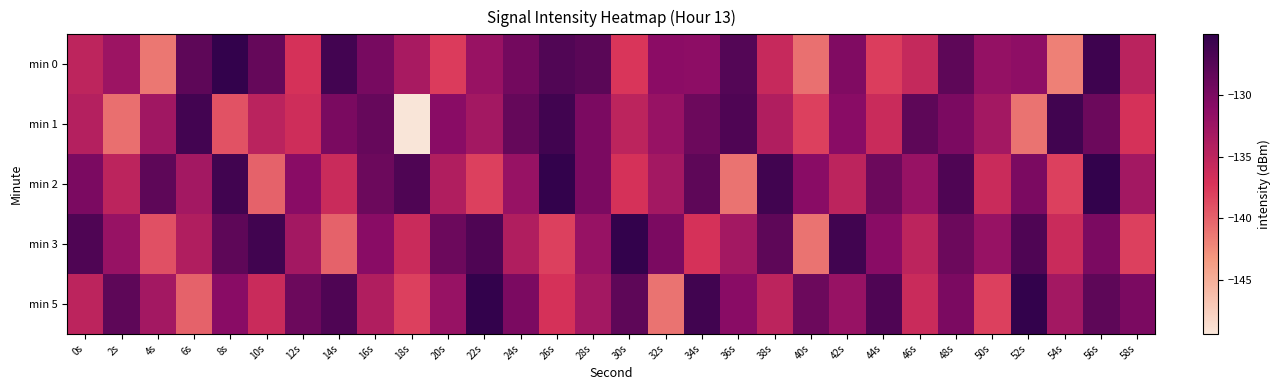

Reading left to right, transcribe all the data shown in this chart.

min 0: 0s=-135.1	2s=-132.4	4s=-141.3	6s=-128.0	8s=-125.0	10s=-128.5	12s=-137.0	14s=-126.2	16s=-129.7	18s=-133.3	20s=-137.7	22s=-132.1	24s=-129.4	26s=-127.2	28s=-127.7	30s=-137.3	32s=-131.1	34s=-131.3	36s=-127.4	38s=-135.7	40s=-140.9	42s=-130.3	44s=-137.8	46s=-135.6	48s=-128.0	50s=-131.8	52s=-131.3	54s=-141.8	56s=-125.8	58s=-134.8
min 1: 0s=-134.3	2s=-140.8	4s=-132.7	6s=-126.2	8s=-139.0	10s=-134.8	12s=-136.4	14s=-129.9	16s=-128.6	18s=-149.4	20s=-131.0	22s=-133.0	24s=-128.5	26s=-126.0	28s=-130.0	30s=-135.0	32s=-132.0	34s=-129.0	36s=-127.0	38s=-134.0	40s=-138.0	42s=-131.0	44s=-136.0	46s=-128.0	48s=-130.0	50s=-133.0	52s=-141.0	54s=-126.0	56s=-129.0	58s=-137.0
min 2: 0s=-130.0	2s=-135.0	4s=-128.0	6s=-133.0	8s=-126.0	10s=-140.0	12s=-131.0	14s=-136.0	16s=-129.0	18s=-127.0	20s=-134.0	22s=-138.0	24s=-132.0	26s=-125.0	28s=-130.0	30s=-137.0	32s=-133.0	34s=-128.0	36s=-141.0	38s=-126.0	40s=-131.0	42s=-135.0	44s=-129.0	46s=-132.0	48s=-127.0	50s=-136.0	52s=-130.0	54s=-138.0	56s=-125.0	58s=-133.0
min 3: 0s=-127.0	2s=-132.0	4s=-139.0	6s=-134.0	8s=-128.0	10s=-126.0	12s=-133.0	14s=-140.0	16s=-131.0	18s=-136.0	20s=-129.0	22s=-127.0	24s=-134.0	26s=-138.0	28s=-132.0	30s=-125.0	32s=-130.0	34s=-137.0	36s=-133.0	38s=-128.0	40s=-141.0	42s=-126.0	44s=-131.0	46s=-135.0	48s=-129.0	50s=-132.0	52s=-127.0	54s=-136.0	56s=-130.0	58s=-138.0
min 5: 0s=-135.0	2s=-128.0	4s=-133.0	6s=-140.0	8s=-131.0	10s=-136.0	12s=-129.0	14s=-127.0	16s=-134.0	18s=-138.0	20s=-132.0	22s=-125.0	24s=-130.0	26s=-137.0	28s=-133.0	30s=-128.0	32s=-141.0	34s=-126.0	36s=-131.0	38s=-135.0	40s=-129.0	42s=-132.0	44s=-127.0	46s=-136.0	48s=-130.0	50s=-138.0	52s=-125.0	54s=-133.0	56s=-128.0	58s=-130.0